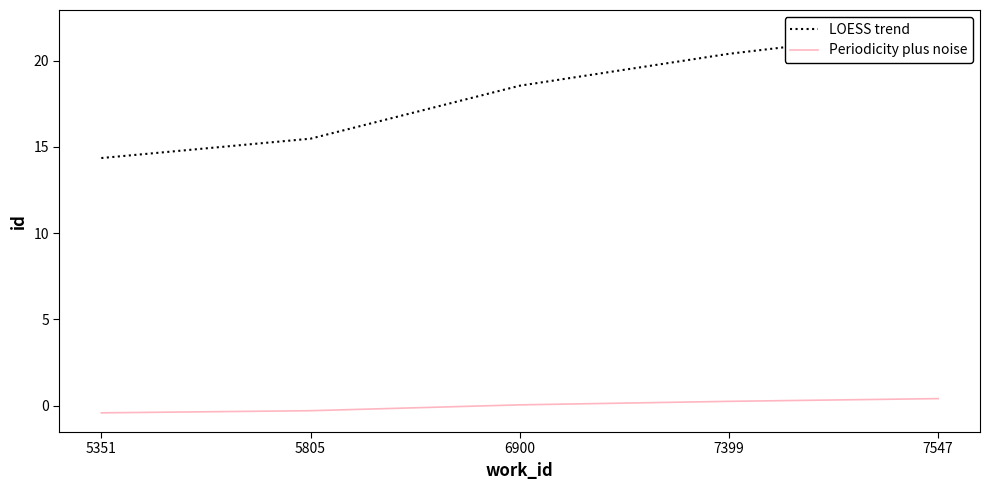

Reading left to right, extract all data points from this chart.

LOESS trend: 5351=14.4	5805=15.5	6900=18.5	7399=20.4	7547=21.8
Periodicity plus noise: 5351=-0.4	5805=-0.3	6900=0.0	7399=0.3	7547=0.4